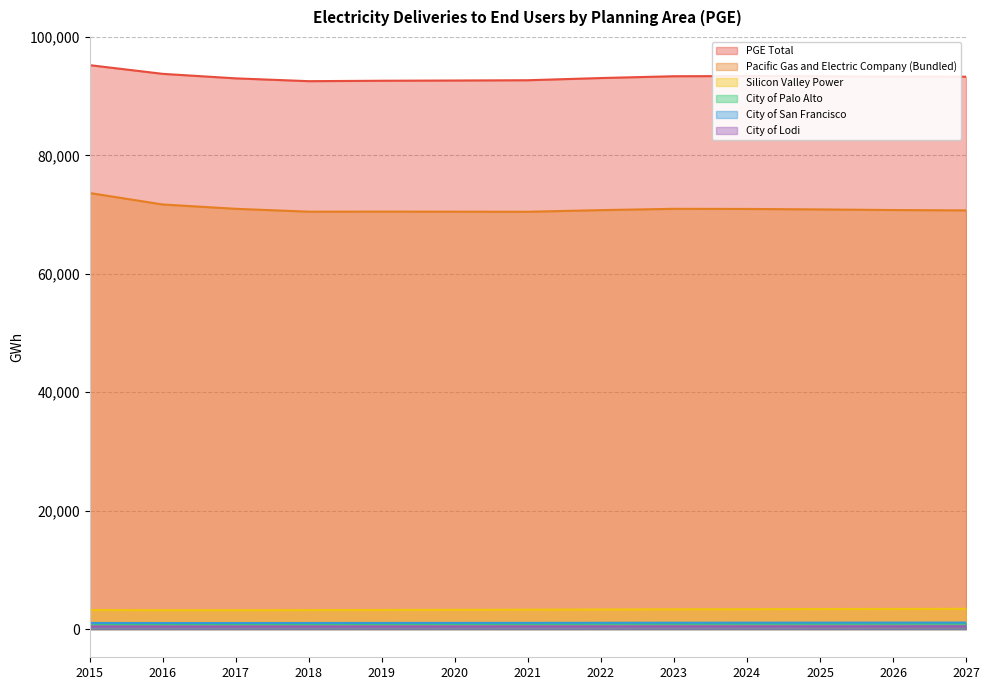

What is the value of the Silicon Valley Power point at the 6th from the left?

3251.0